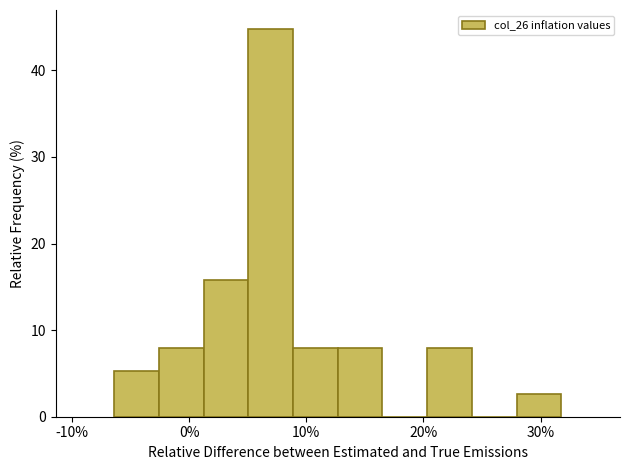

Around what value on the x-axis is the tallest bar? Give the approximate position of its centre, as read against the axis.

7